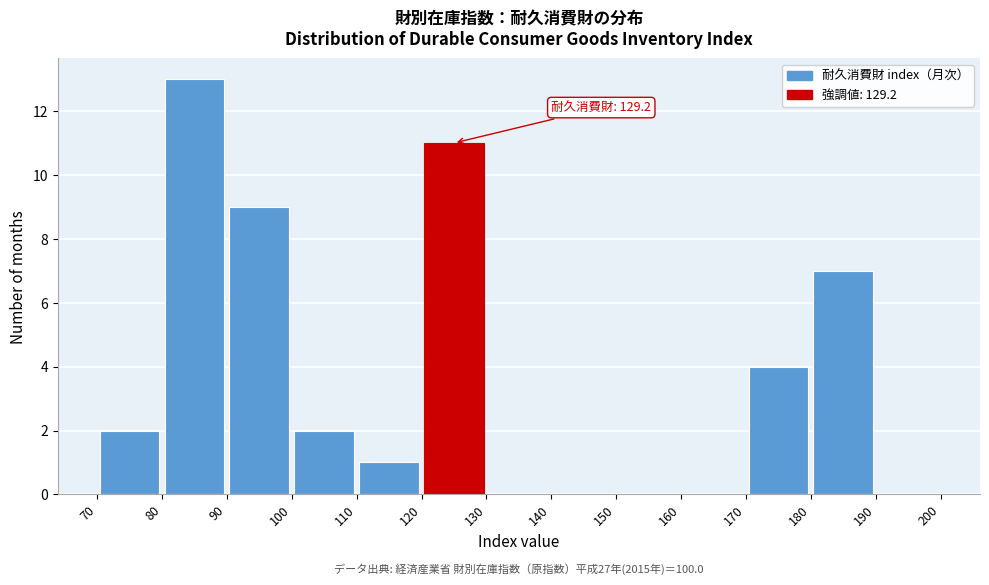

Over which range of the x-axis is the bar tallest?

80 to 90